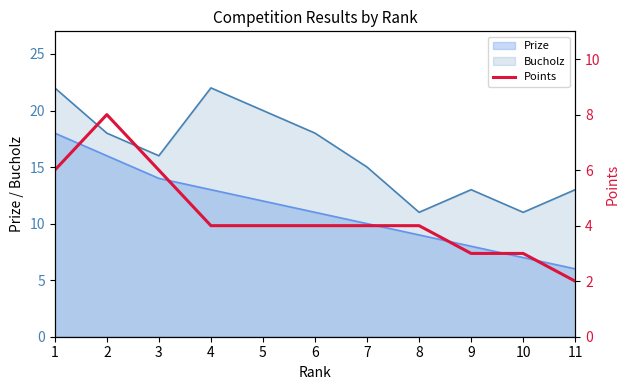

How many lines are shown in the chart?

1